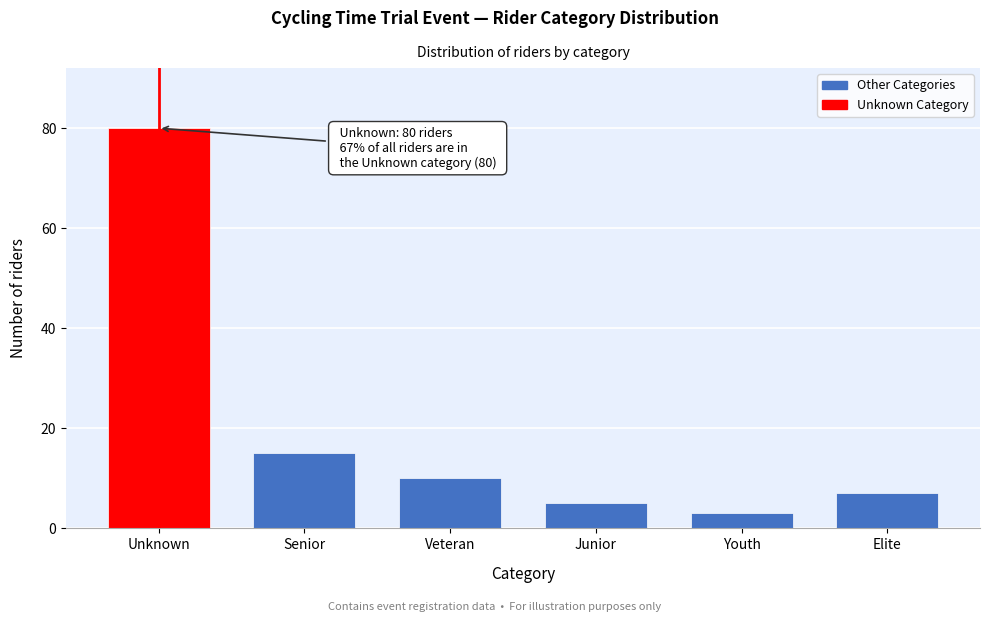

Reading left to right, extract all data points from this chart.

80	15	10	5	3	7